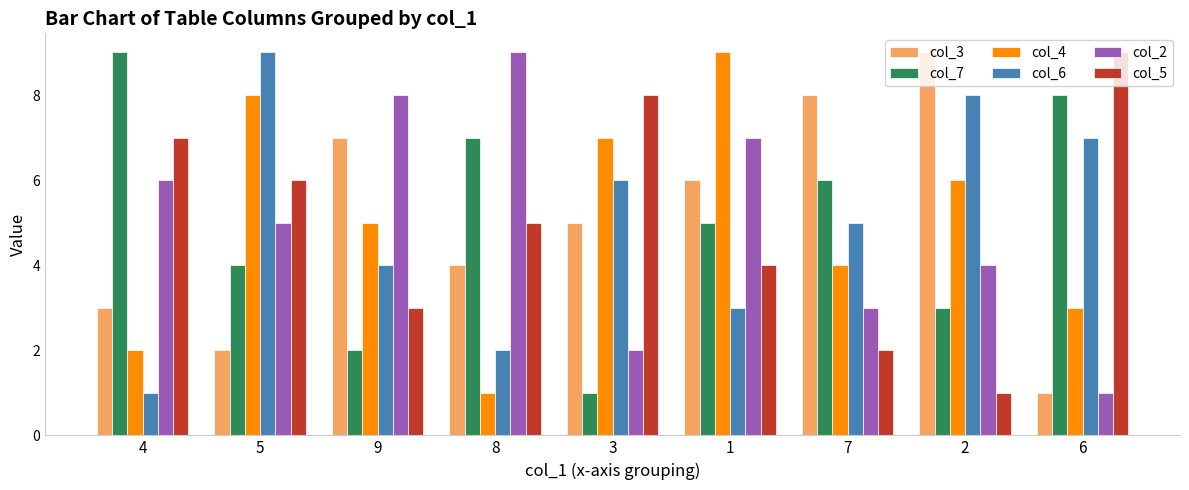

What are all the series names shown in the legend?

col_3, col_7, col_4, col_6, col_2, col_5